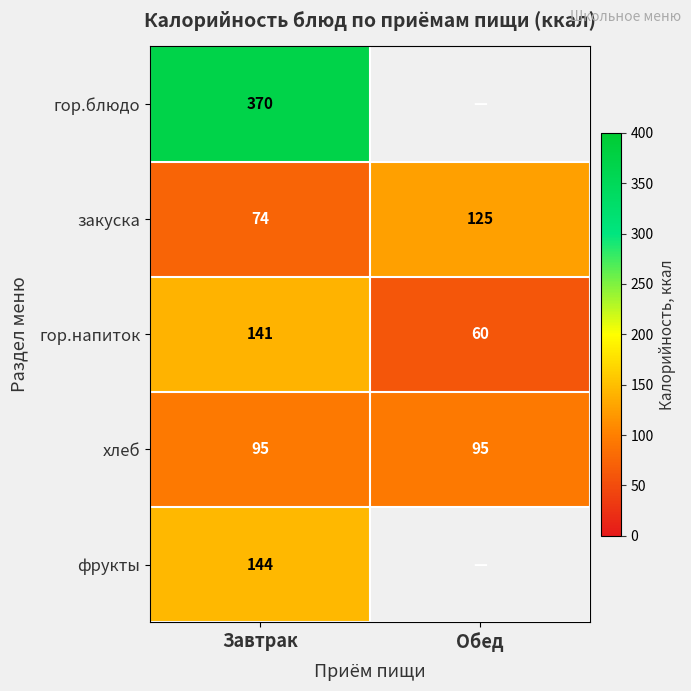

Where is гор.напиток nearest to the value 100?

Обед